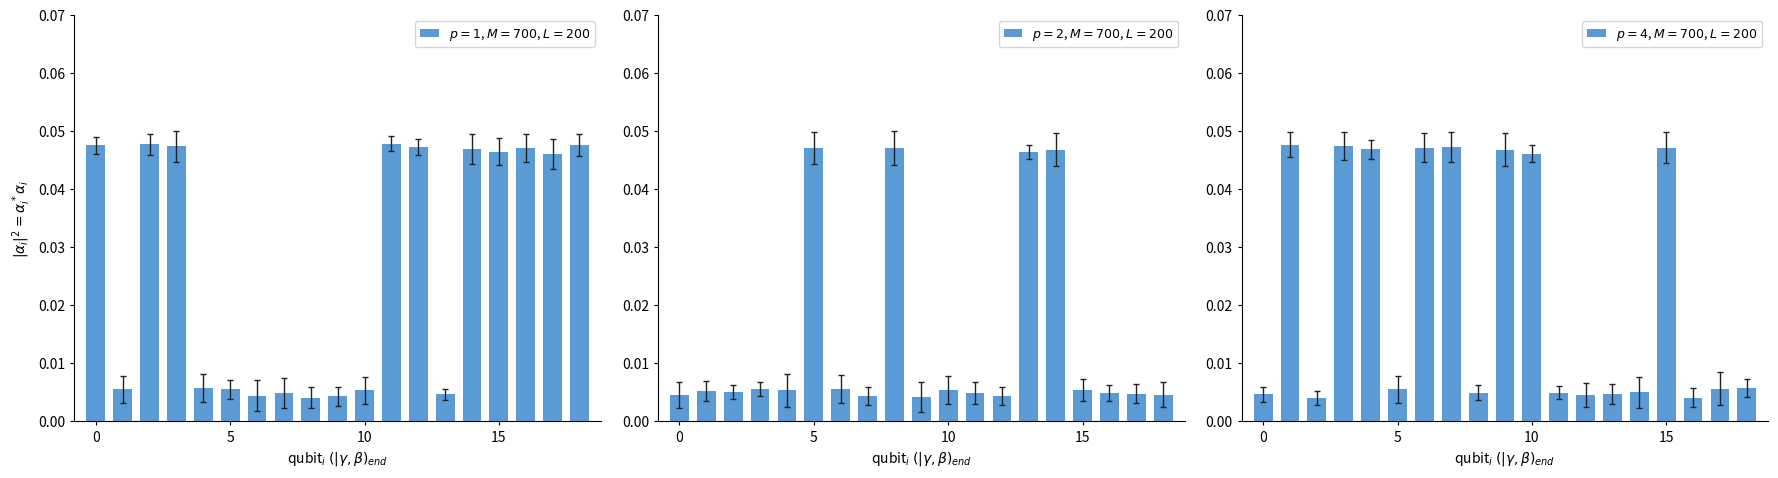

How many bars are there in total?

57